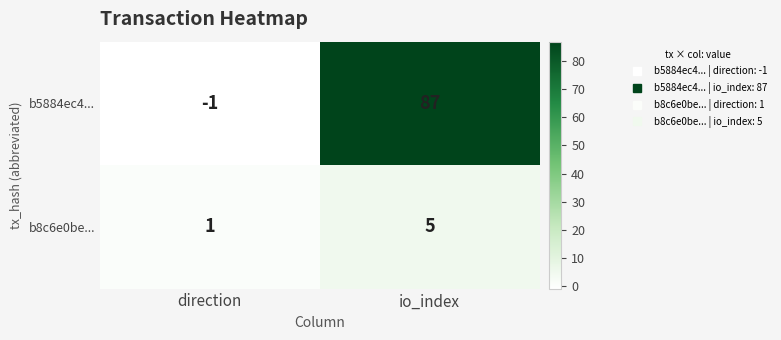

Reading left to right, list all the values displayed in this chart.

b5884ec4...: -1	87
b8c6e0be...: 1	5